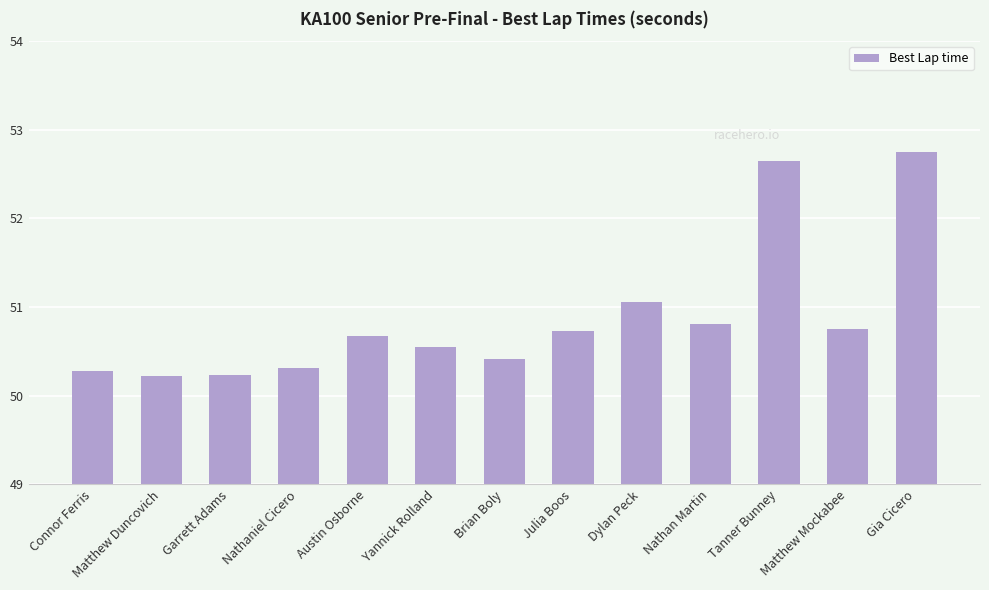

What is the difference between the maximum and minimum values?

2.5